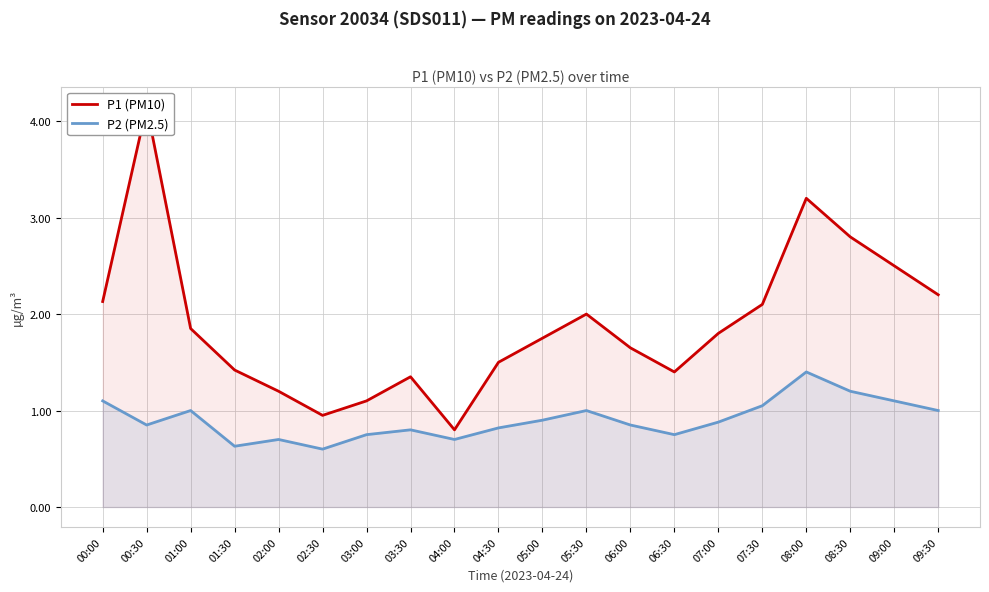

What is the value of the P2 (PM2.5) point at the 16th from the left?

1.1